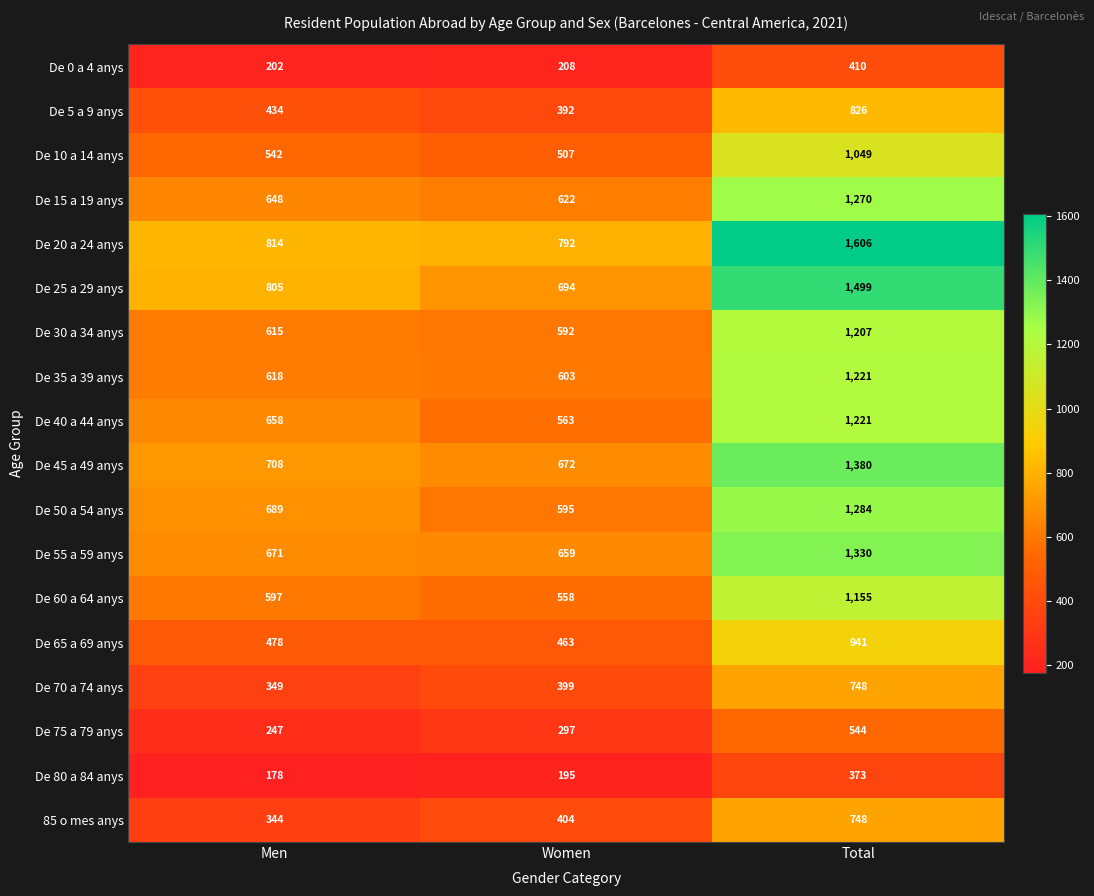

Rank the categories by De 80 a 84 anys value from highest to lowest.

Total, Women, Men